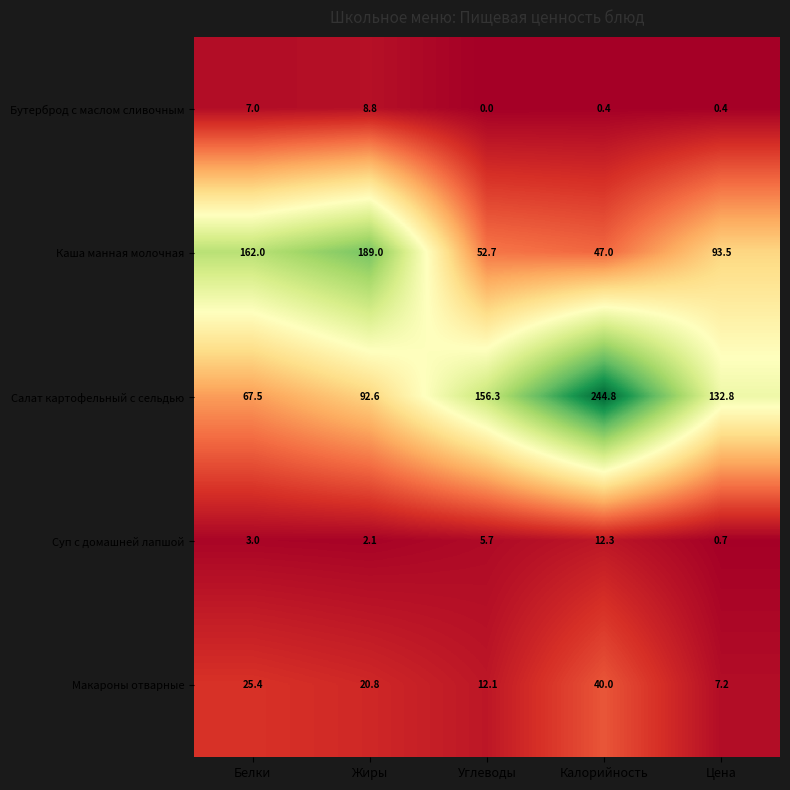

What is the difference between the maximum and minimum values in the Суп с домашней лапшой series?

11.6